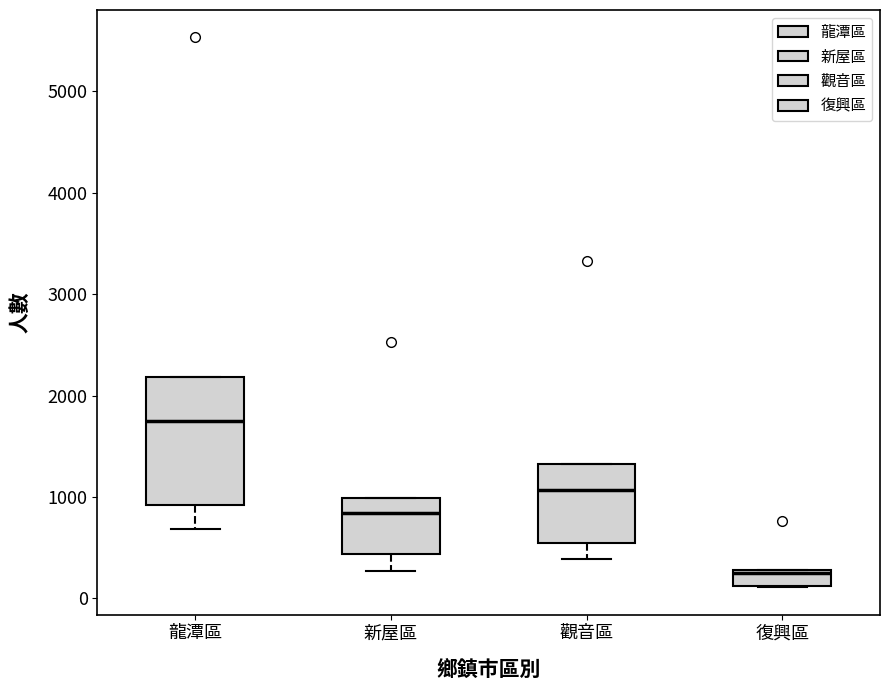

Reading left to right, transcribe this box plot: for each box, give where its median line is, the range the box spans, and where its two whiskers end, as read against the y-axis. The values are not printed on the chart, so give them approximately, as read against the axis.

龍潭區: median 1700, box 900 to 2200, whiskers 700 to 2200
新屋區: median 800, box 400 to 1000, whiskers 300 to 1000
觀音區: median 1100, box 500 to 1300, whiskers 400 to 1300
復興區: median 200, box 100 to 300, whiskers 100 to 300